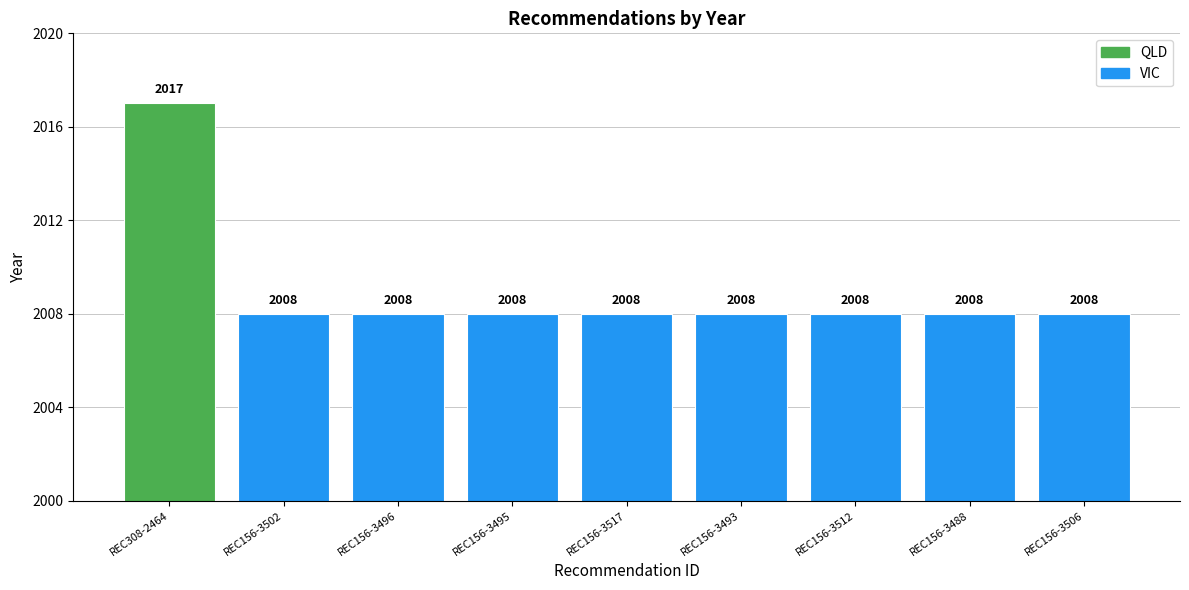

The value at REC308-2464 is 547. True or false?

False